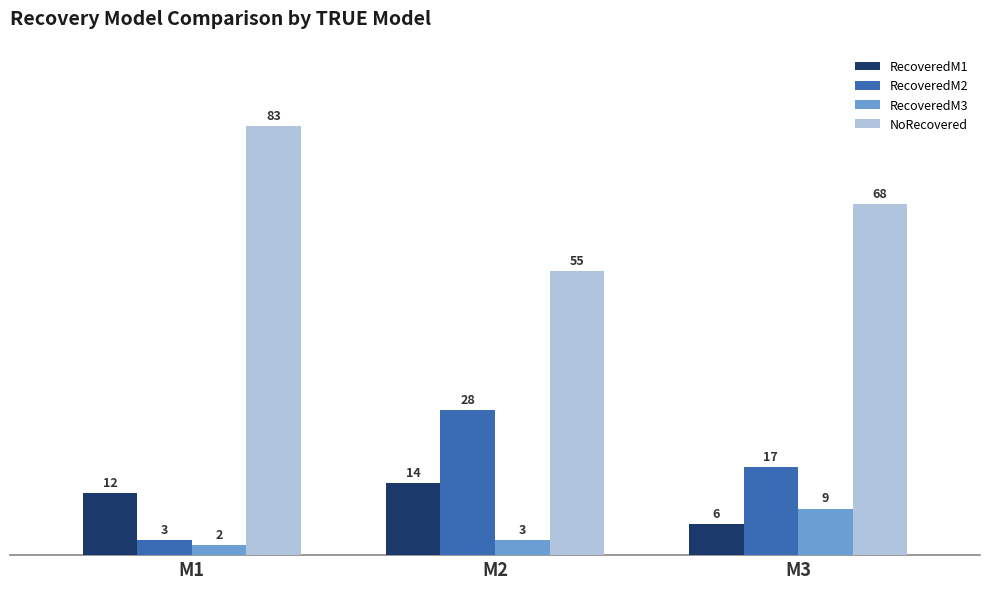

What is the average value of the RecoveredM1 series?

11